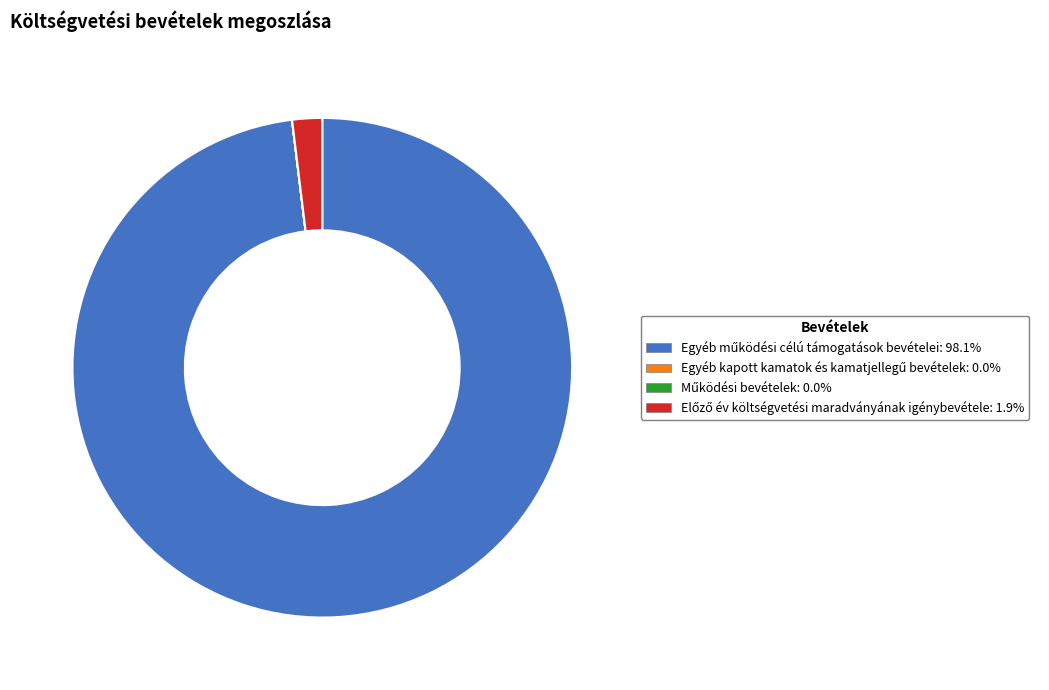

Is there any slice that represents more than half of the pie?

Yes